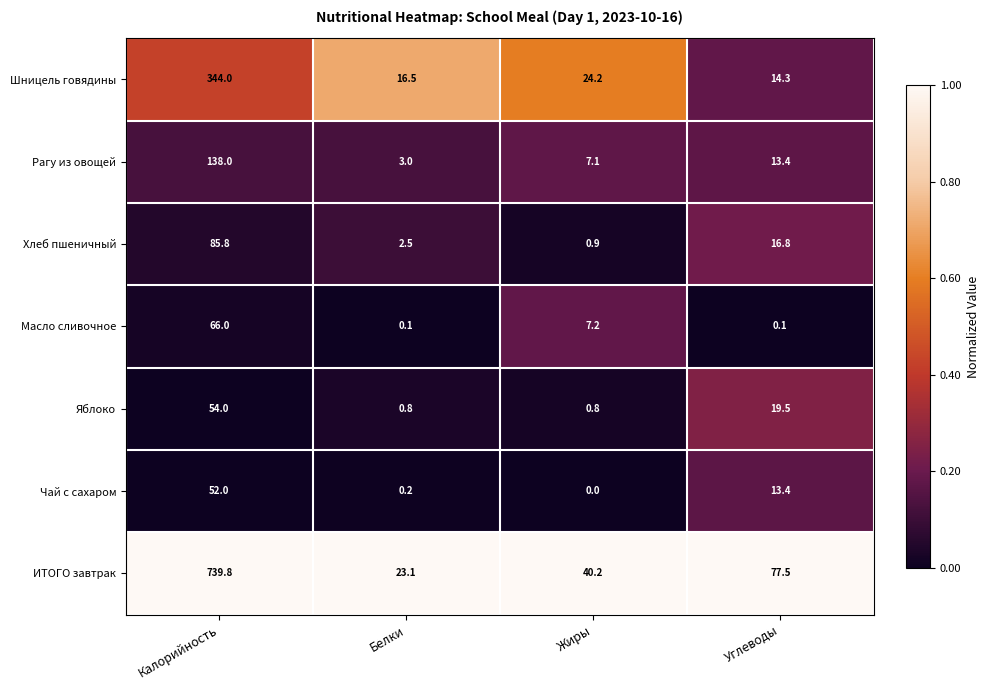

The Шницель говядины series shows 16.5 at Белки. True or false?

True